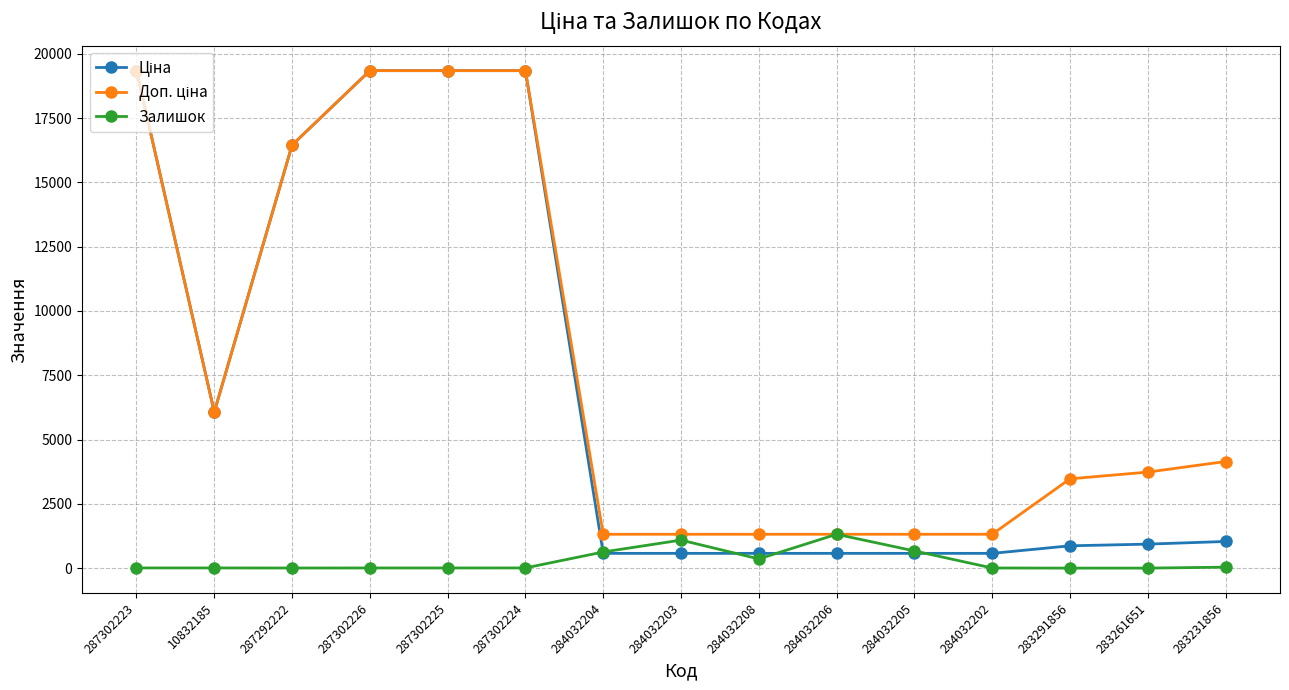

What is the maximum value shown in the chart?

19343.1